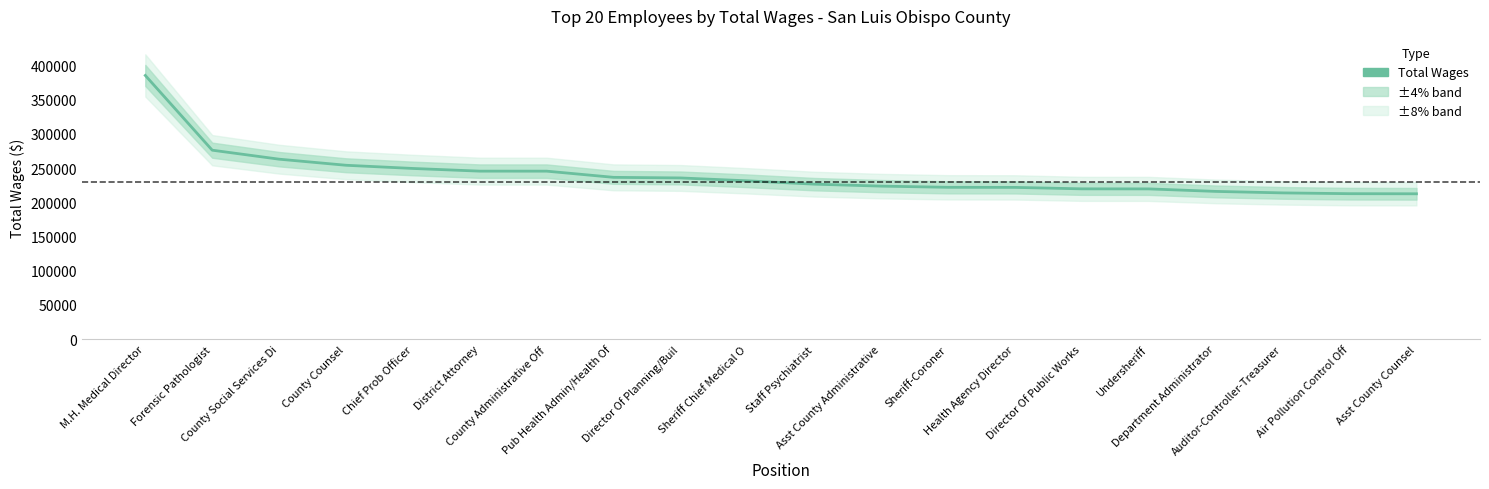

Reading left to right, list all the values displayed in this chart.

385130	276010	262874	253997	249323	245415	245389	236353	235480	231277	226406	223532	221811	221681	219562	219491	215830	213651	212500	212344